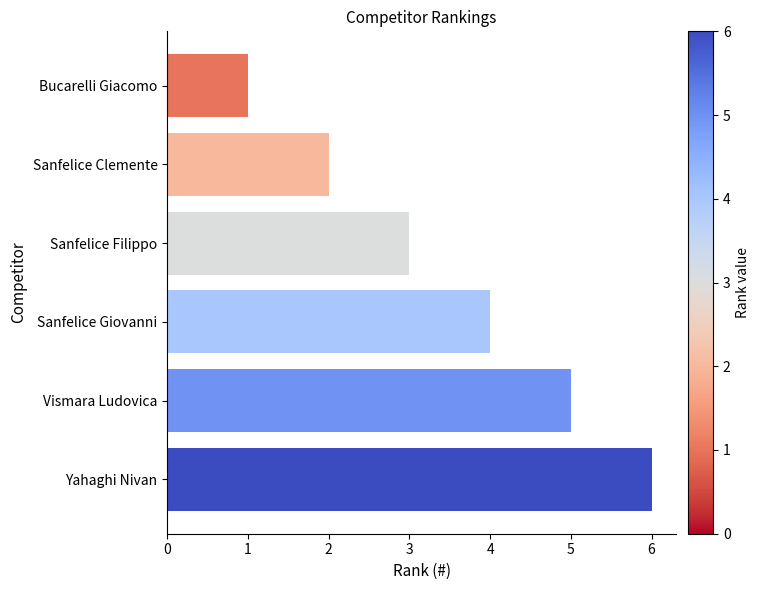

What is the smallest value displayed?

1